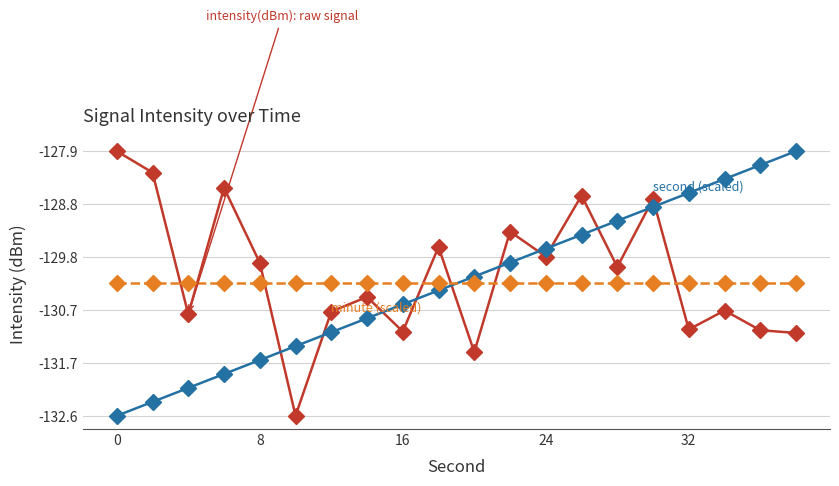

What is the greatest value displayed?

-127.9